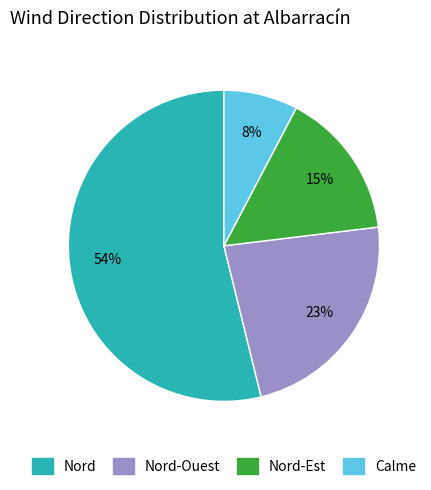

What is the ratio of the value at Nord-Ouest to the value at Nord-Est?

1.5